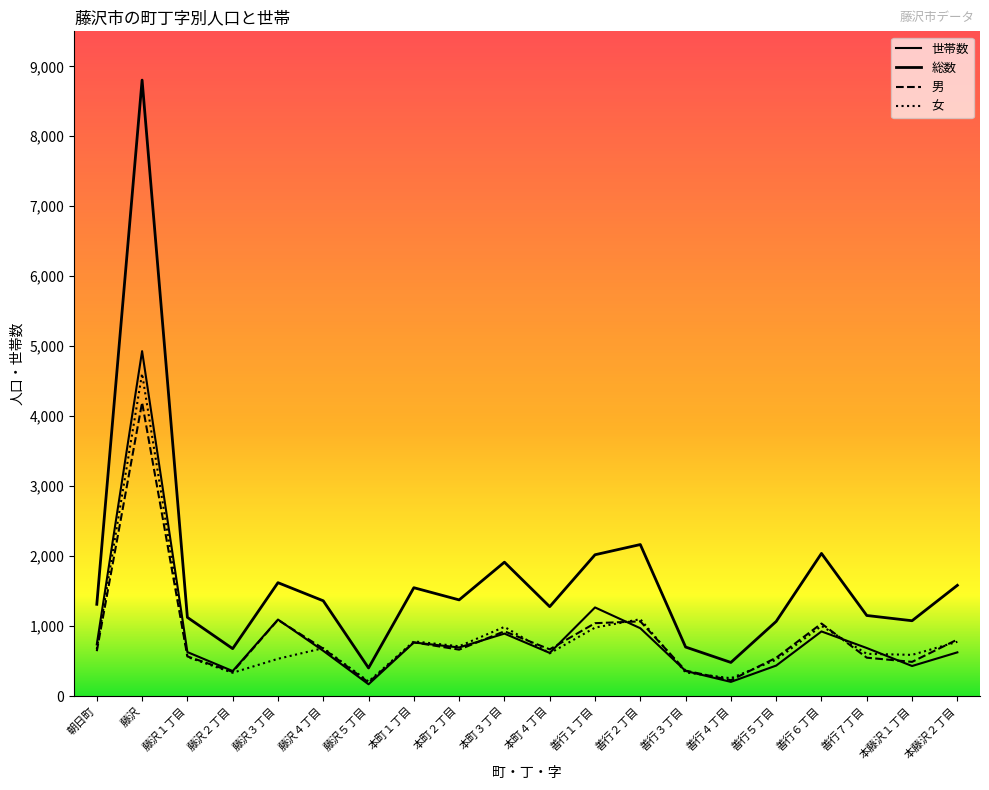

What is the value of the 男 point at the 19th from the left?

488